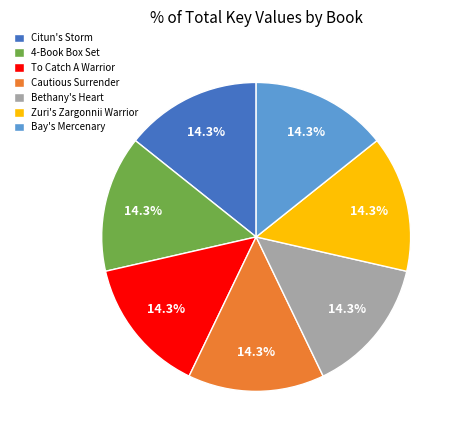

How much of the chart is everything except Bay's Mercenary?

85.7%